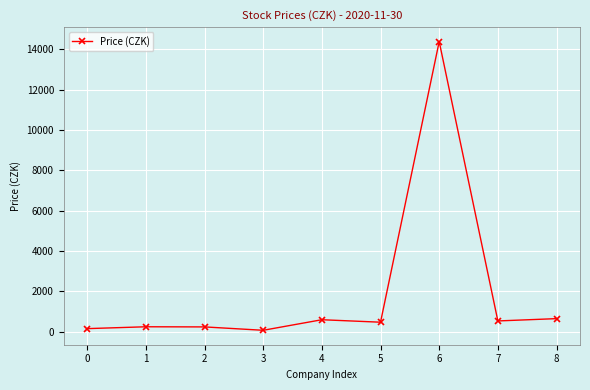

How many data points does each series have?

9